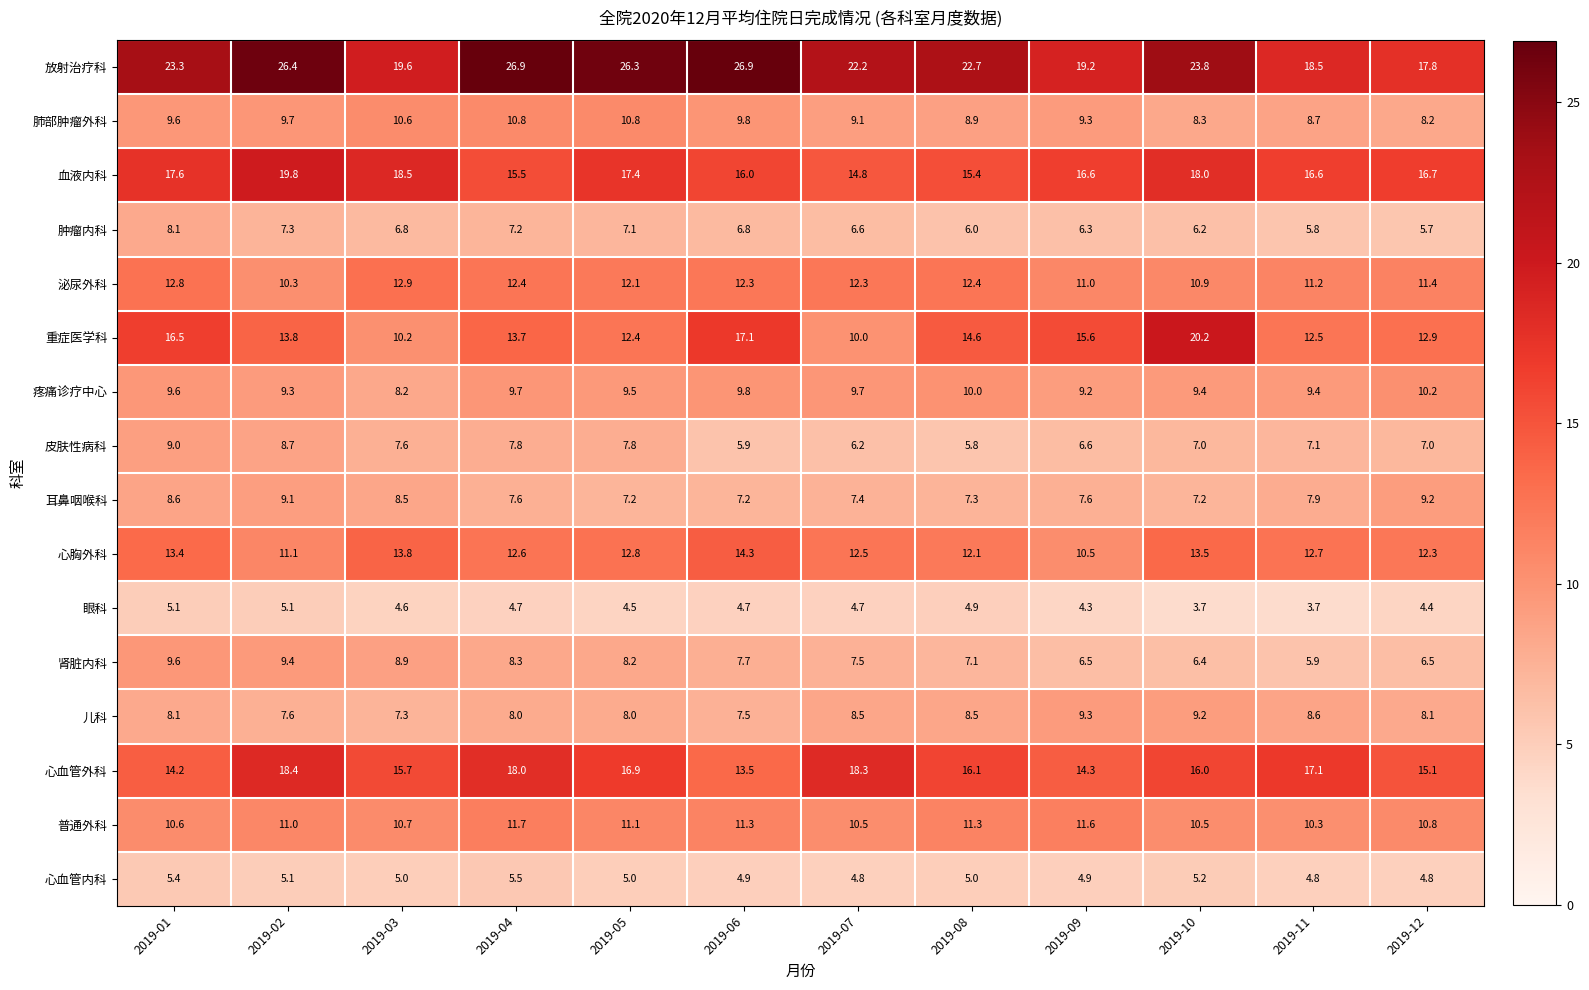

What is the approximate value of 重症医学科 at 2019-12?

12.9